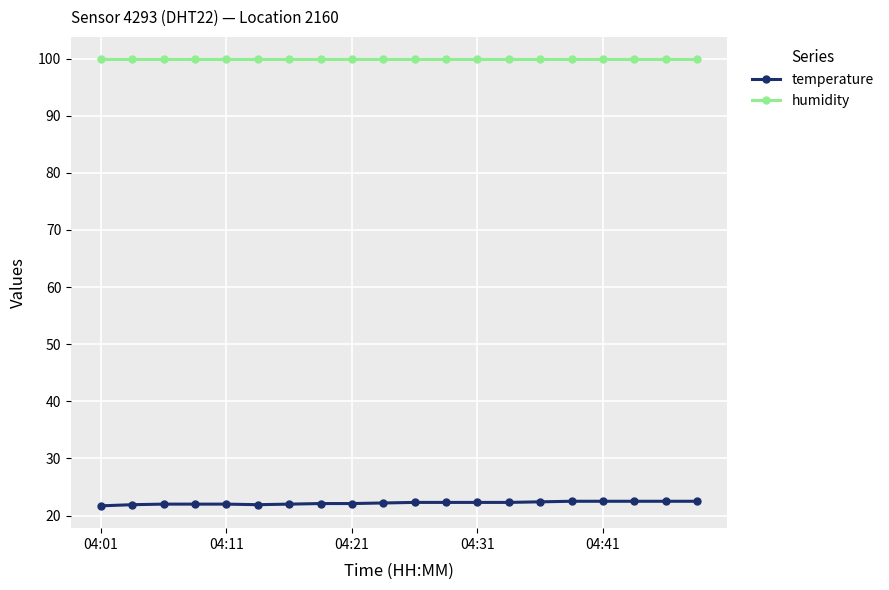

What is the value of the humidity point at the 9th from the left?

99.9